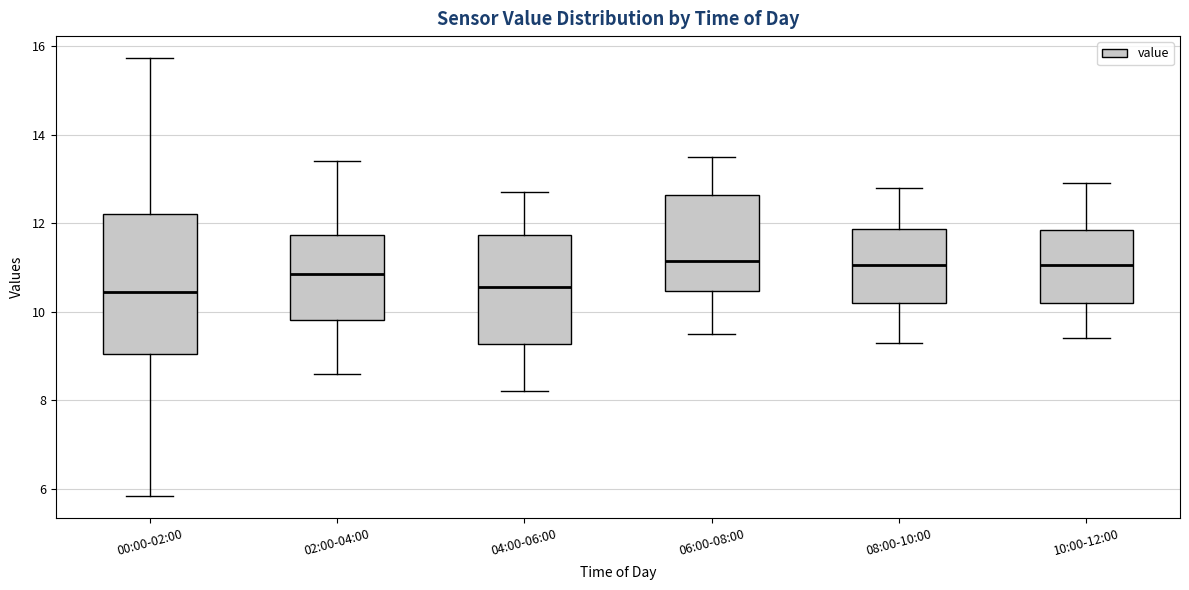

Reading left to right, read every box against the y-axis: the position of its median line, the range the box covers, and the ends of its whiskers. The values are not printed on the chart, so give them approximately, as read against the axis.

00:00-02:00: median 10.4, box 9.0 to 12.2, whiskers 5.8 to 15.8
02:00-04:00: median 10.8, box 9.8 to 11.8, whiskers 8.6 to 13.4
04:00-06:00: median 10.6, box 9.2 to 11.8, whiskers 8.2 to 12.8
06:00-08:00: median 11.2, box 10.4 to 12.6, whiskers 9.6 to 13.6
08:00-10:00: median 11.0, box 10.2 to 11.8, whiskers 9.4 to 12.8
10:00-12:00: median 11.0, box 10.2 to 11.8, whiskers 9.4 to 13.0